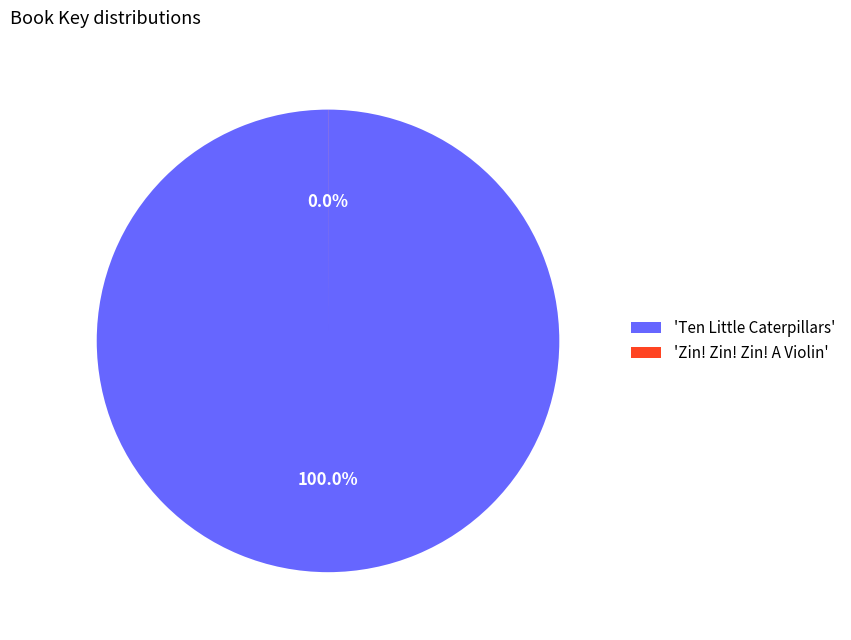

Is it true that Zin! Zin! Zin! A Violin is 0% of the pie?

True